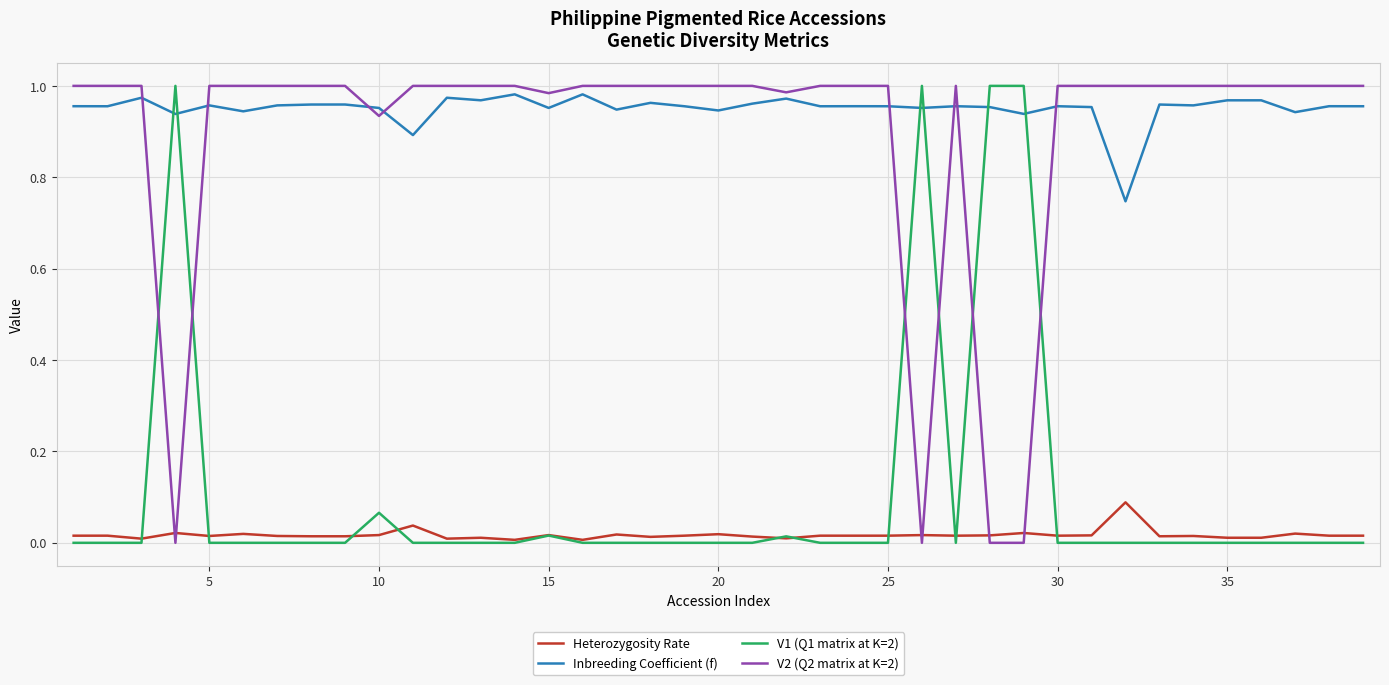

After their last crossing, which series has the higher values: V2 (Q2 matrix at K=2) or V1 (Q1 matrix at K=2)?

V2 (Q2 matrix at K=2)